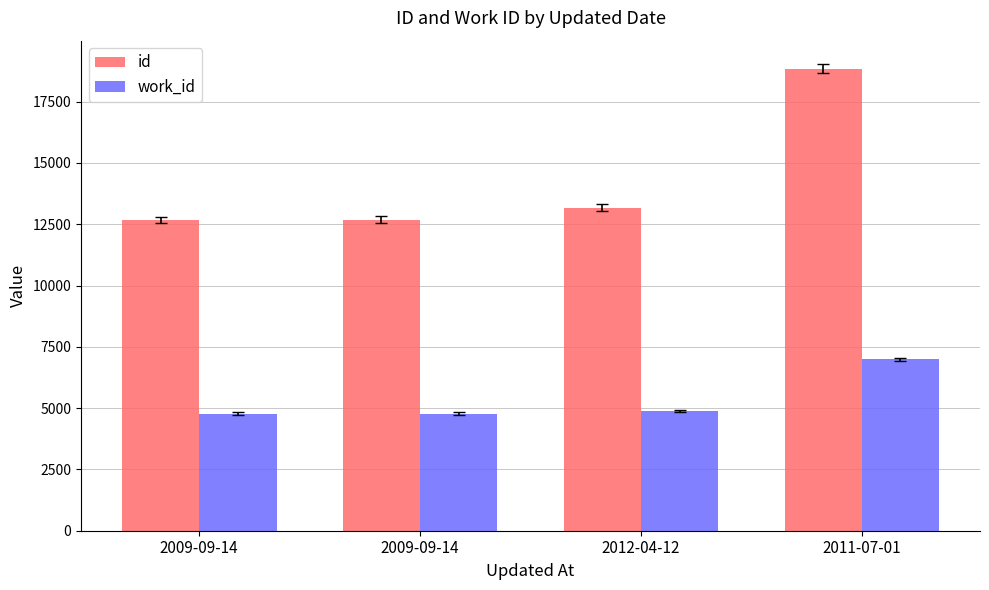

Between 2009-09-14 and 2009-09-14, which series saw the biggest shift?

id